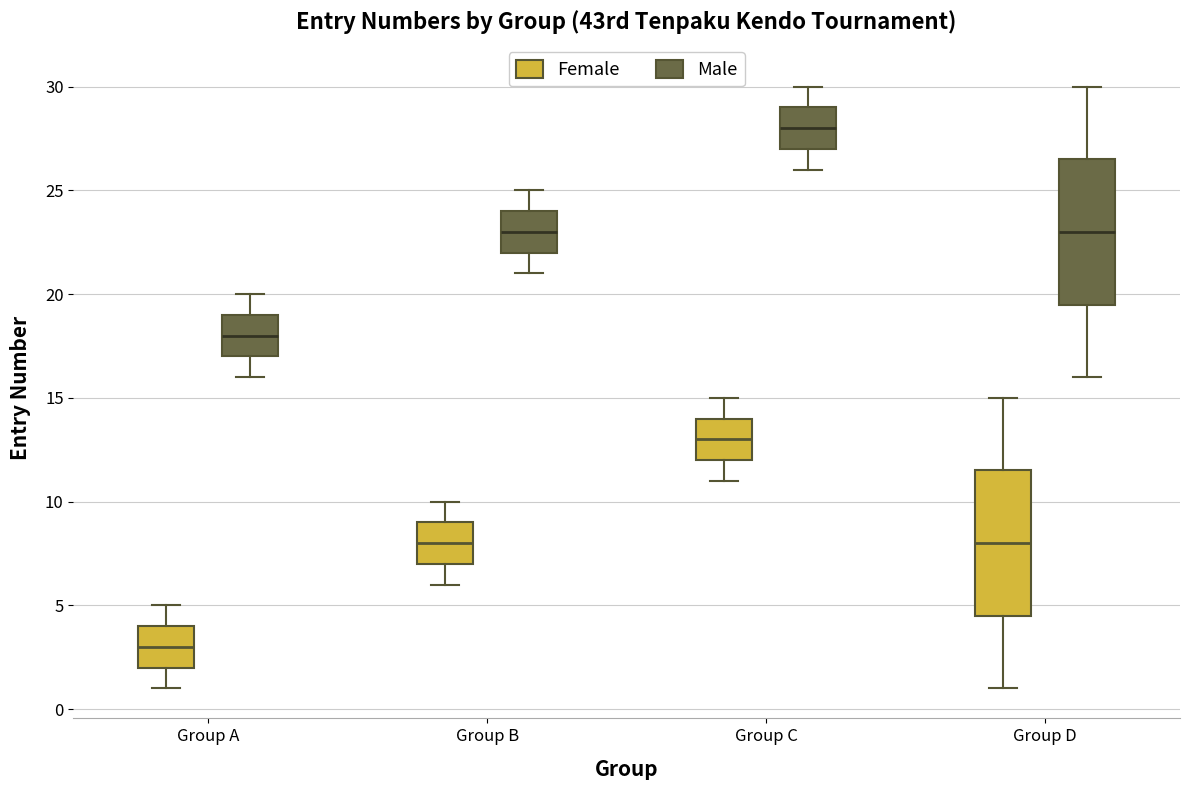

Reading left to right, read every box against the y-axis: the position of its median line, the range the box covers, and the ends of its whiskers. The values are not printed on the chart, so give them approximately, as read against the axis.

Group A (Female): median 3.0, box 2.0 to 4.0, whiskers 1.0 to 5.0
Group A (Male): median 18.0, box 17.0 to 19.0, whiskers 16.0 to 20.0
Group B (Female): median 8.0, box 7.0 to 9.0, whiskers 6.0 to 10.0
Group B (Male): median 23.0, box 22.0 to 24.0, whiskers 21.0 to 25.0
Group C (Female): median 13.0, box 12.0 to 14.0, whiskers 11.0 to 15.0
Group C (Male): median 28.0, box 27.0 to 29.0, whiskers 26.0 to 30.0
Group D (Female): median 8.0, box 4.5 to 11.5, whiskers 1.0 to 15.0
Group D (Male): median 23.0, box 19.5 to 26.5, whiskers 16.0 to 30.0